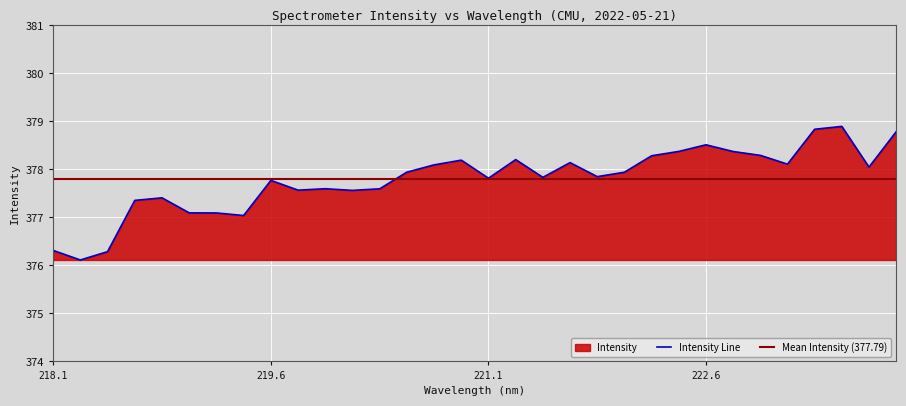

What is the highest value of the Intensity Line series?

378.9